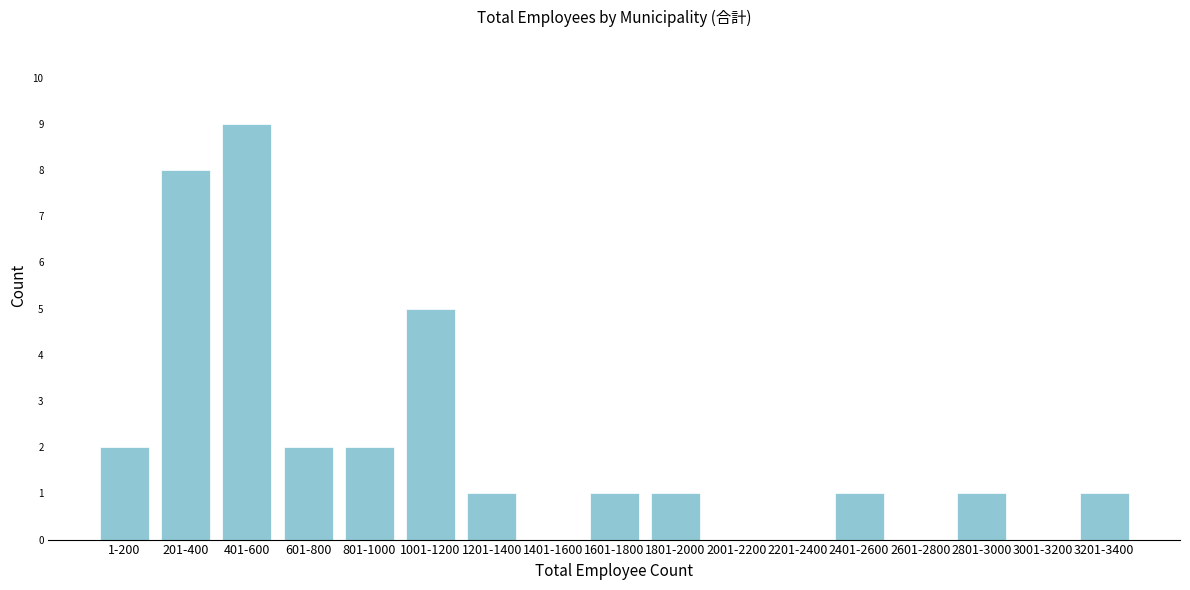

Reading right to left, extract all data points from this chart.

3201-3400=1	3001-3200=0	2801-3000=1	2601-2800=0	2401-2600=1	2201-2400=0	2001-2200=0	1801-2000=1	1601-1800=1	1401-1600=0	1201-1400=1	1001-1200=5	801-1000=2	601-800=2	401-600=9	201-400=8	1-200=2